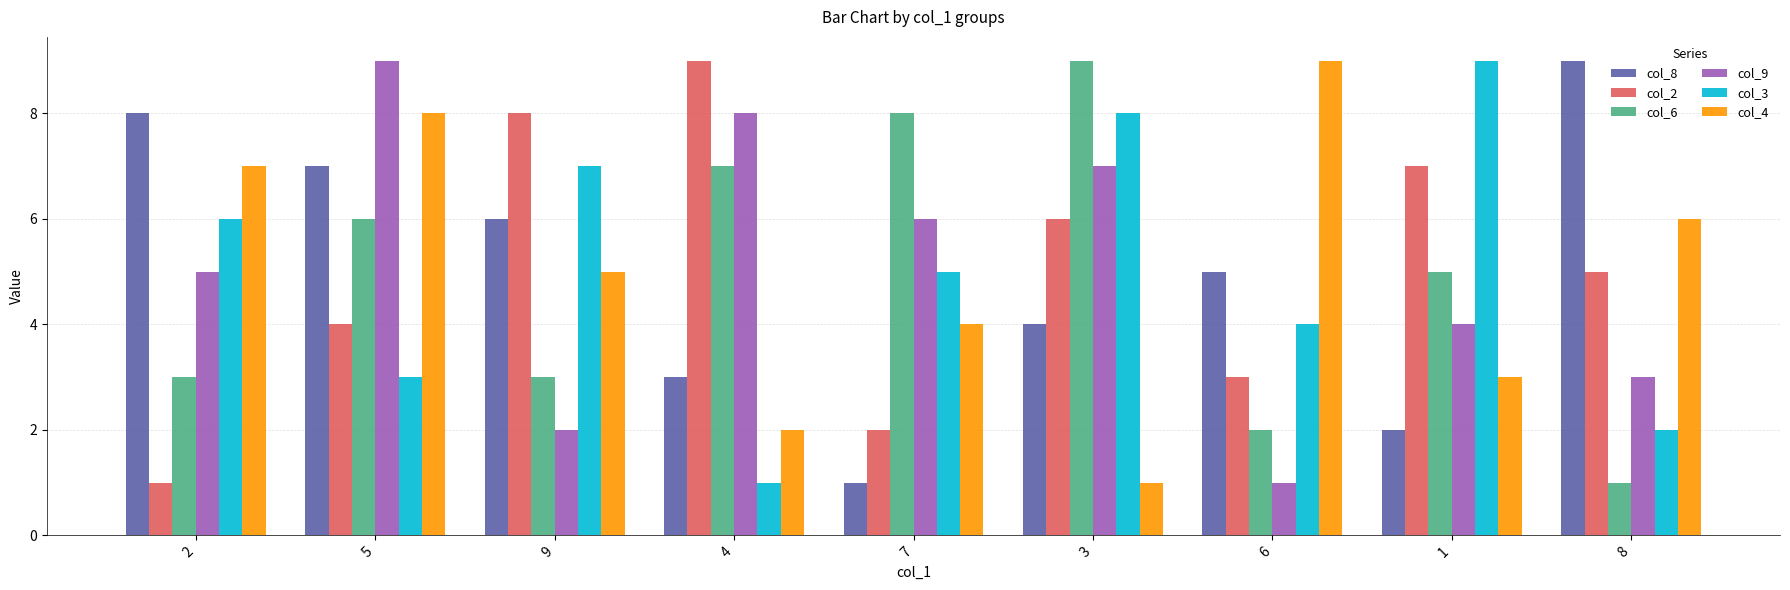

Is it true that col_2 equals 13 at 4?

False